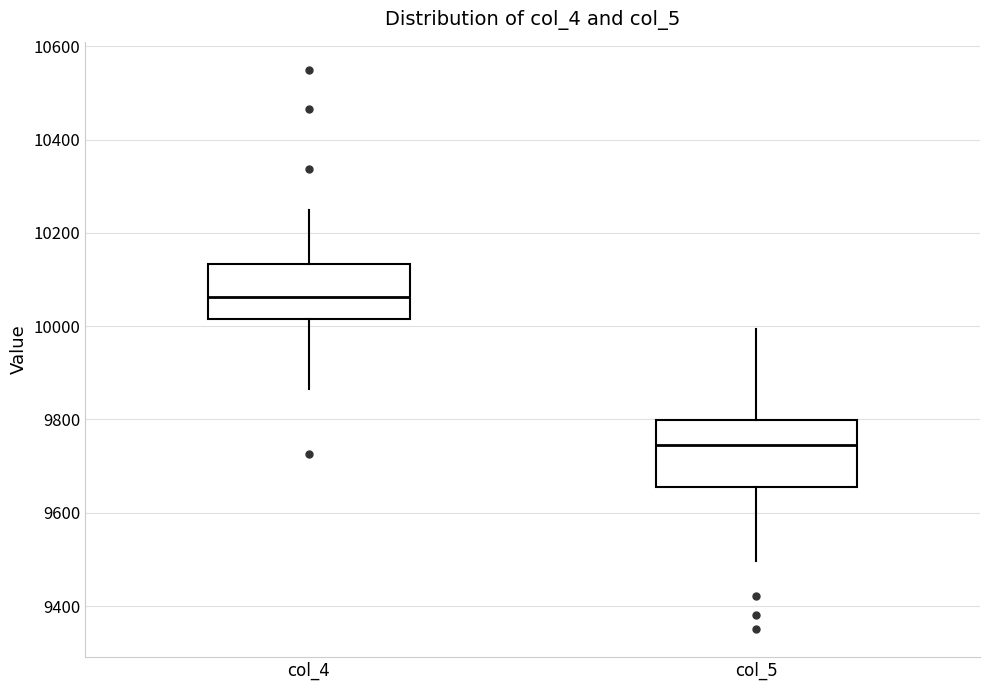

Reading left to right, transcribe this box plot: for each box, give where its median line is, the range the box spans, and where its two whiskers end, as read against the y-axis. The values are not printed on the chart, so give them approximately, as read against the axis.

col_4: median 10060, box 10020 to 10140, whiskers 9860 to 10260
col_5: median 9740, box 9660 to 9800, whiskers 9500 to 10000